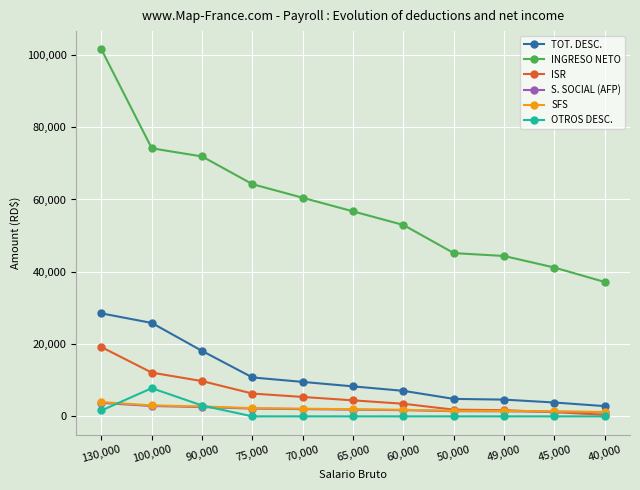

What value does the INGRESO NETO series have at 50,000?

45166.0